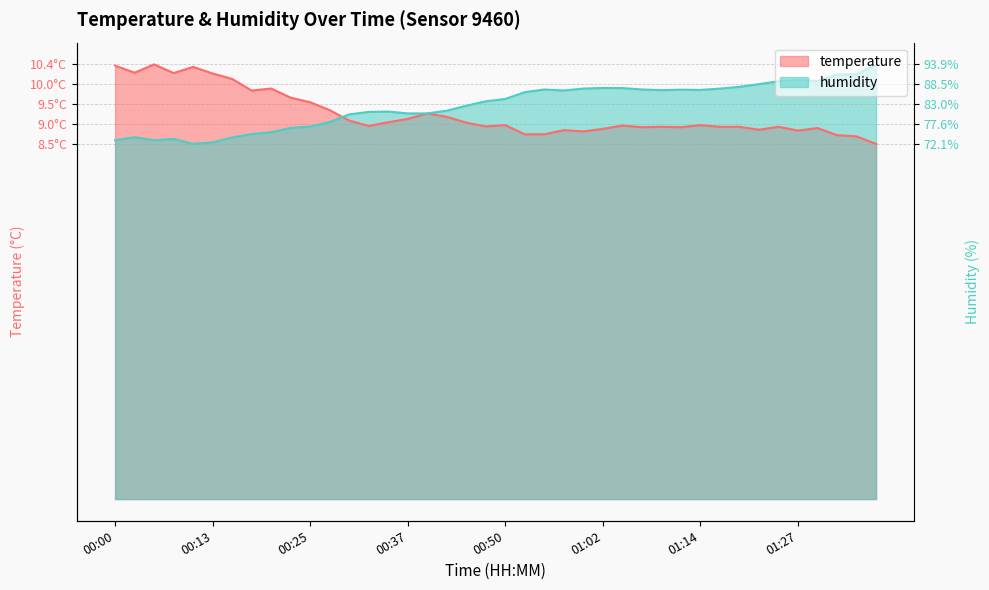

Rank the categories by temperature value from lowest to highest.

01:37, 01:34, 01:32, 00:52, 00:55, 01:00, 01:27, 00:57, 01:22, 01:02, 01:29, 01:07, 01:12, 01:09, 01:17, 01:19, 01:24, 00:47, 00:32, 01:05, 00:50, 01:14, 00:45, 00:35, 00:30, 00:37, 00:42, 00:40, 00:27, 00:25, 00:22, 00:18, 00:20, 00:15, 00:13, 00:08, 00:03, 00:10, 00:00, 00:05